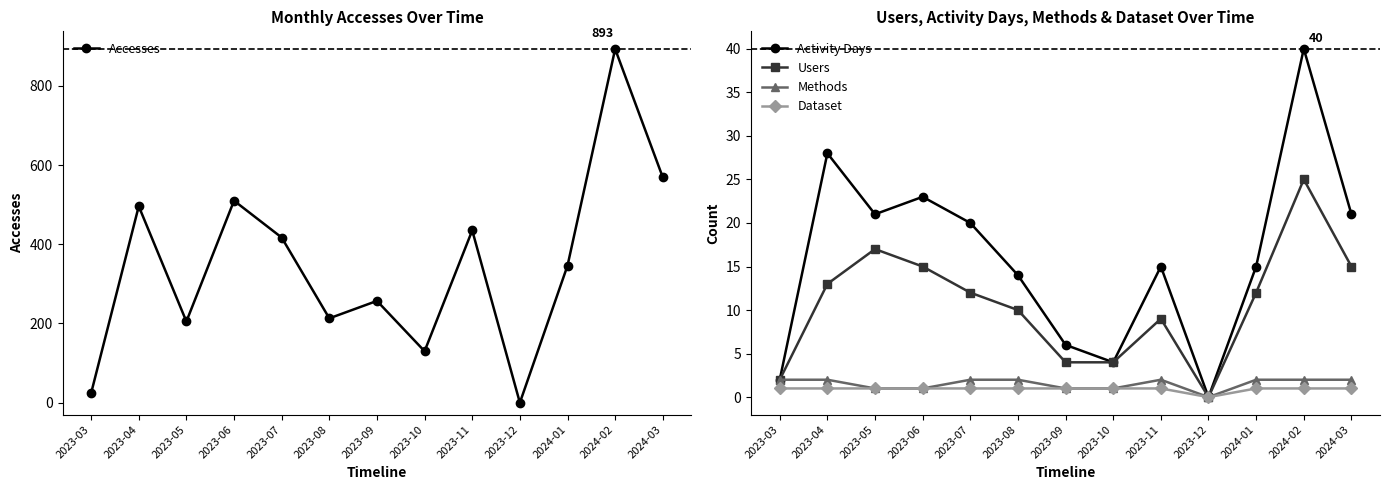

Is this an area chart (filled region under the line)?

No